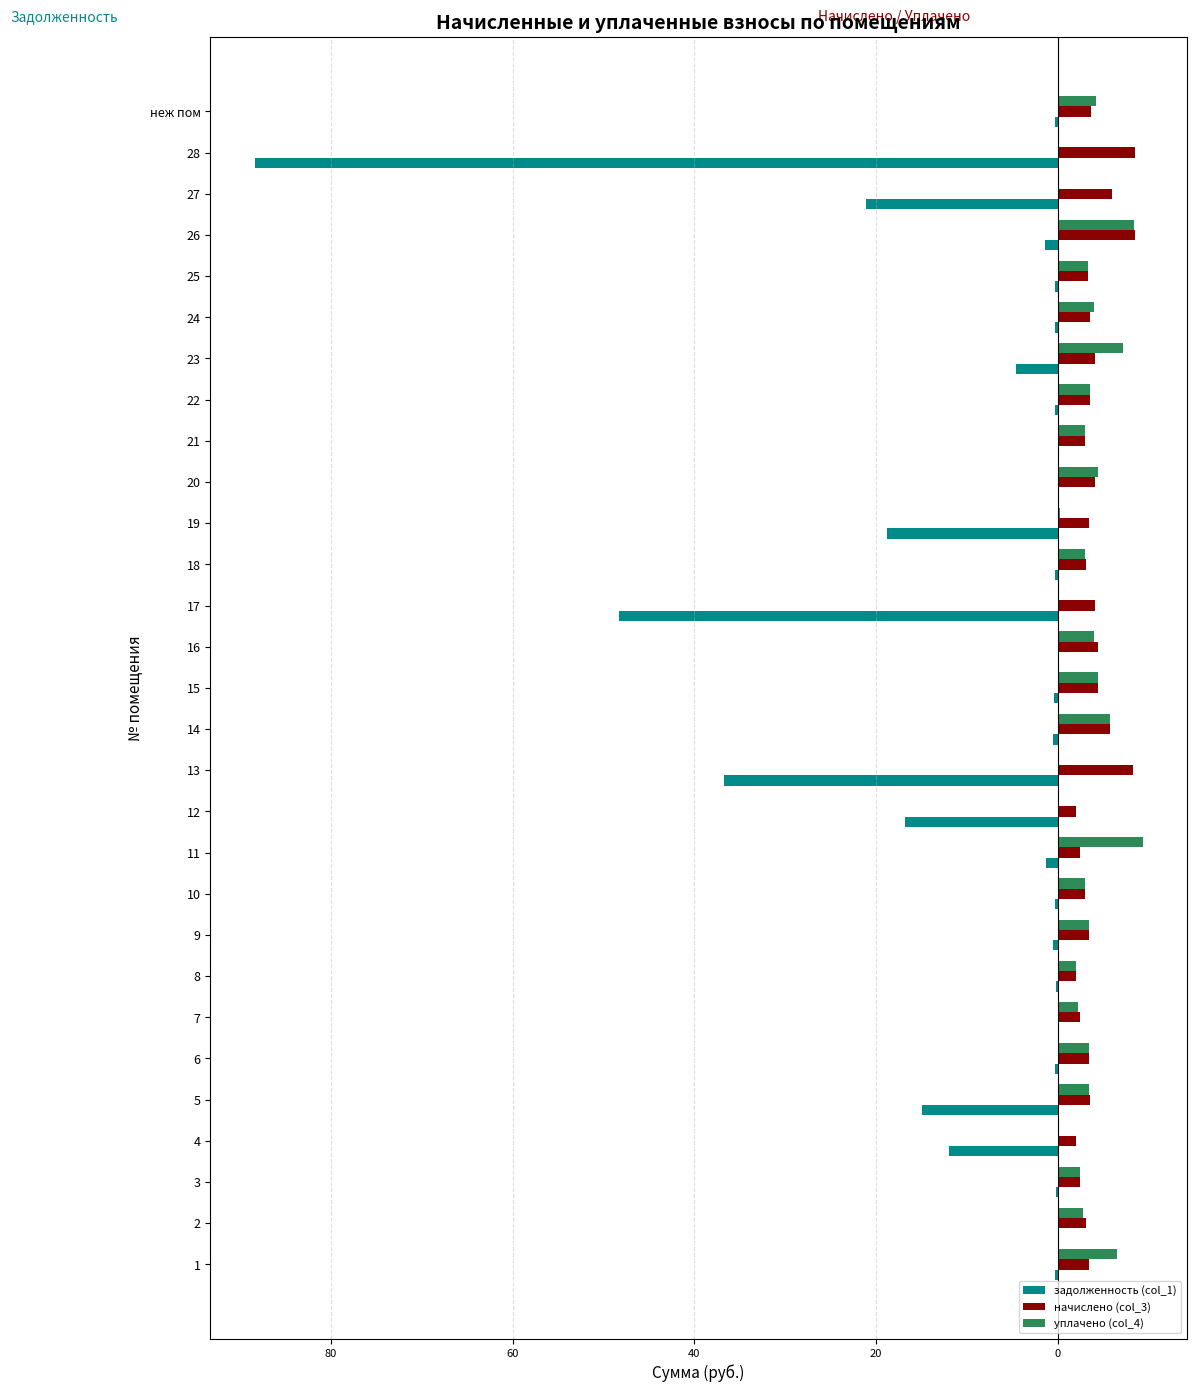

What are all the series names shown in the legend?

задолженность (col_1), начислено (col_3), уплачено (col_4)